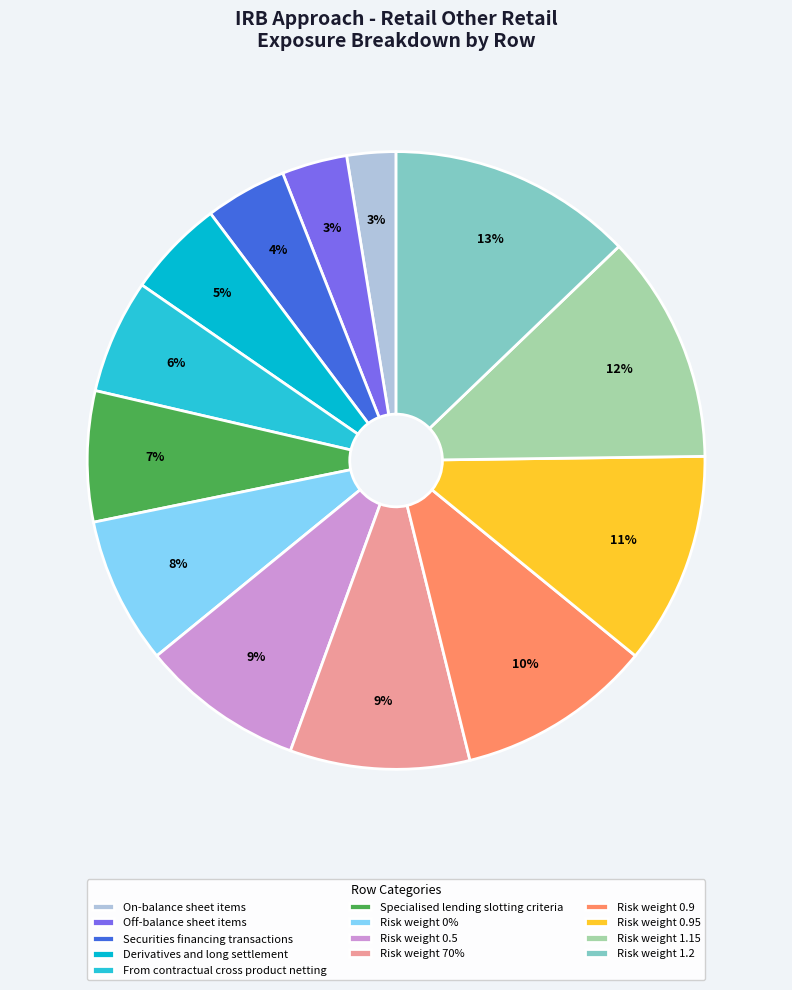

What percentage do Off-balance sheet items and From contractual cross product netting together represent?

9.4%